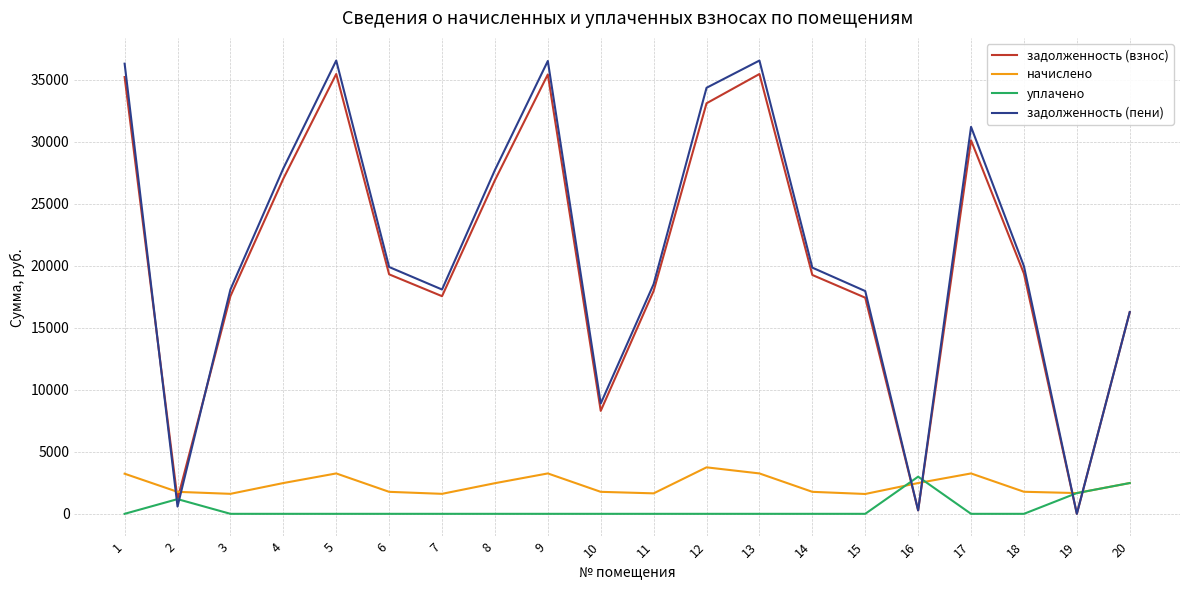

What is the sum of the начислено values at 10 and 13?

5033.2